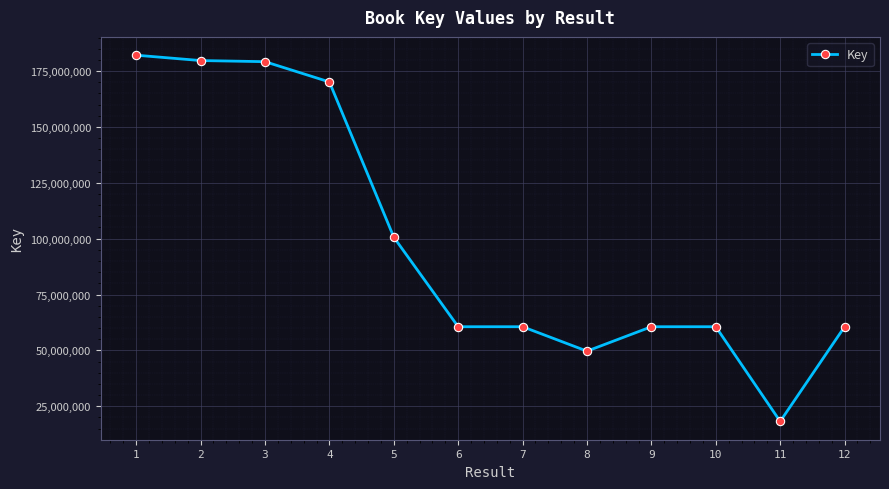

True or false: the data shows 69634243 at 8.

False